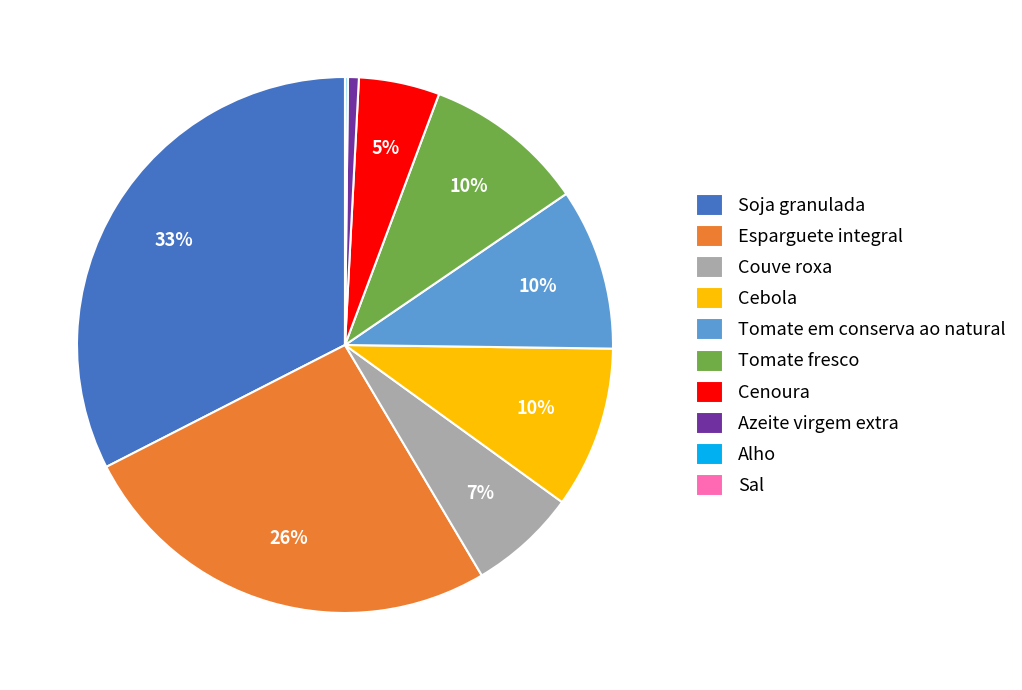

Is the sum of Tomate fresco and Soja granulada greater than half?

No